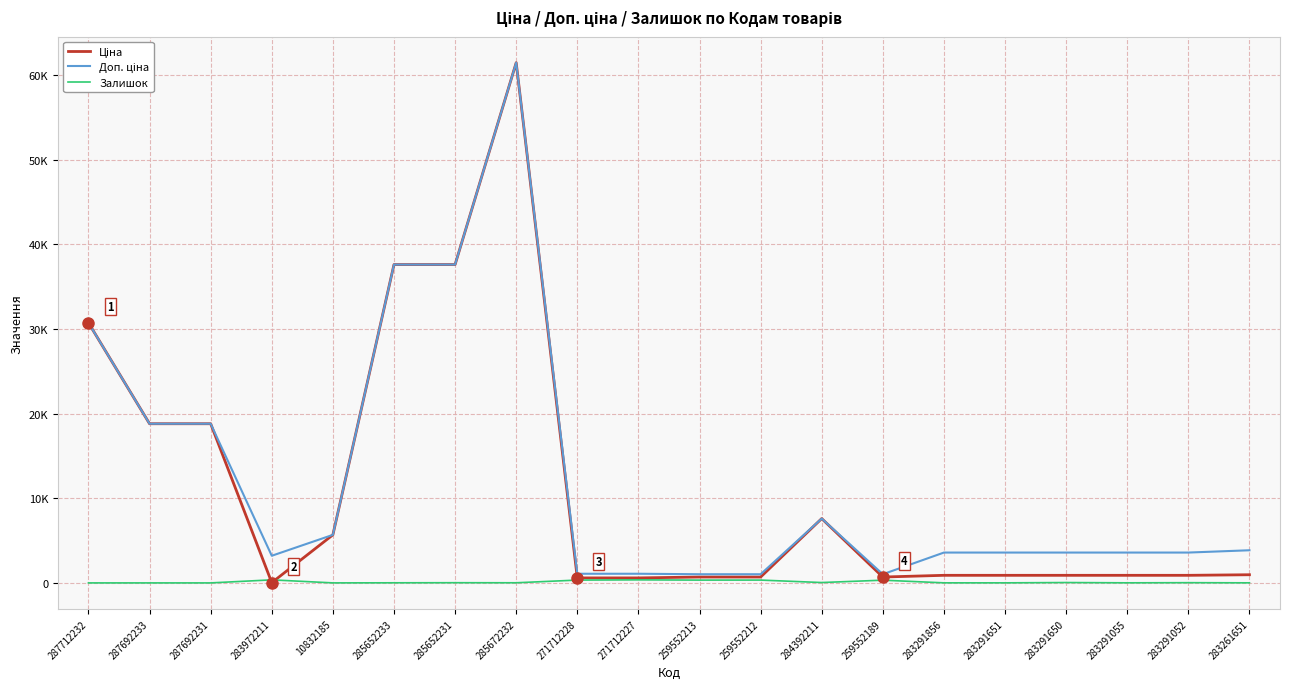

Reading left to right, list all the values displayed in this chart.

Ціна: 30717.1	18796.8	18796.8	32.0	5673.8	37593.6	37593.6	61434.3	589.9	589.9	693.7	693.7	7596.5	693.7	895.9	895.9	895.9	895.9	895.9	963.5
Доп. ціна: 30717.1	18796.8	18796.8	3205.0	5673.8	37593.6	37593.6	61434.3	1081.7	1081.7	1024.6	1024.6	7596.5	1024.6	3583.6	3583.6	3583.6	3583.6	3583.6	3854.0
Залишок: 0.0	0.0	0.0	360.0	2.0	12.0	22.0	15.0	333.0	359.0	330.0	333.0	43.0	322.0	7.0	6.0	43.0	9.0	26.0	8.0